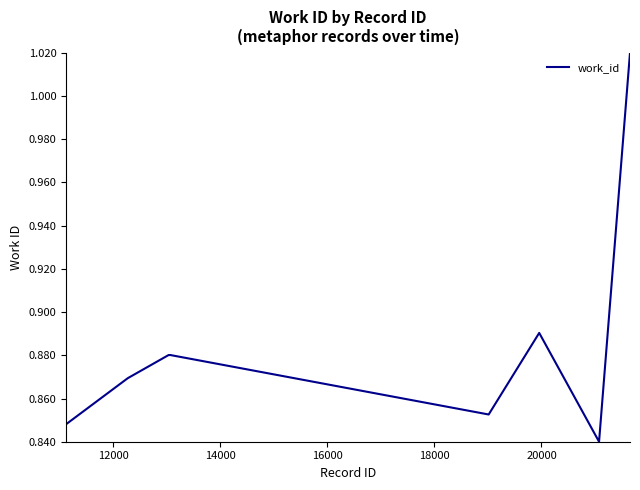

Does the chart have visible grid lines?

No